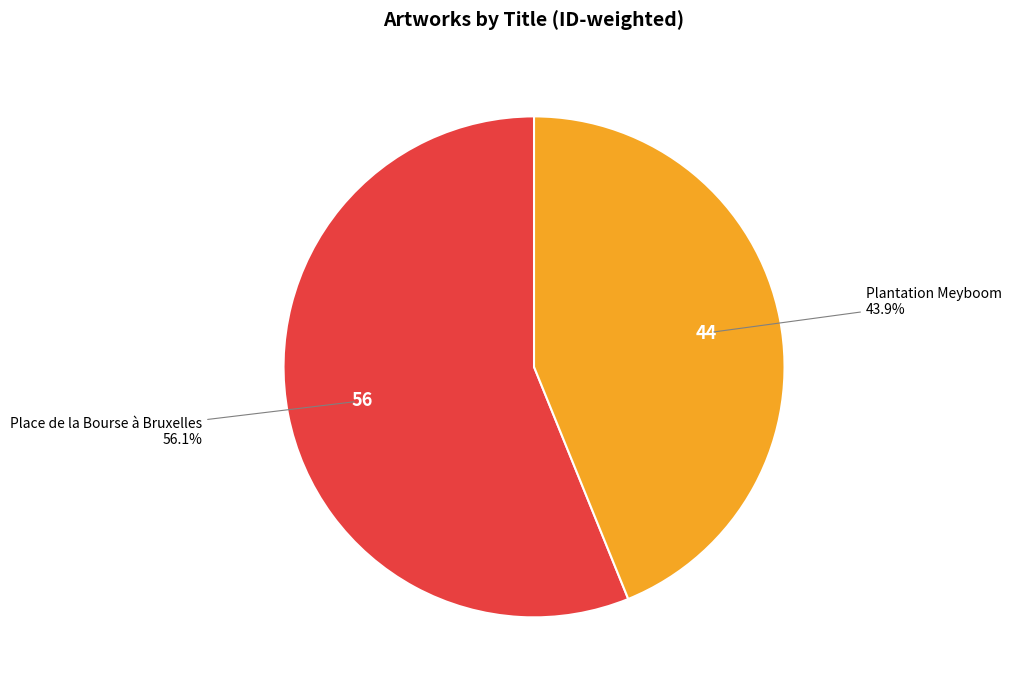

Count the number of slices in the pie.

2